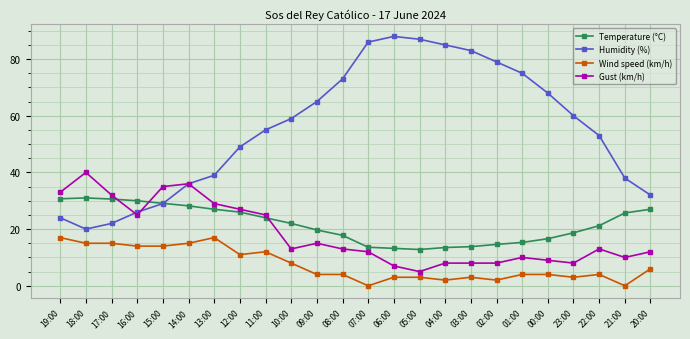

The value of Humidity (%) at 20:00 is 17.9. True or false?

False